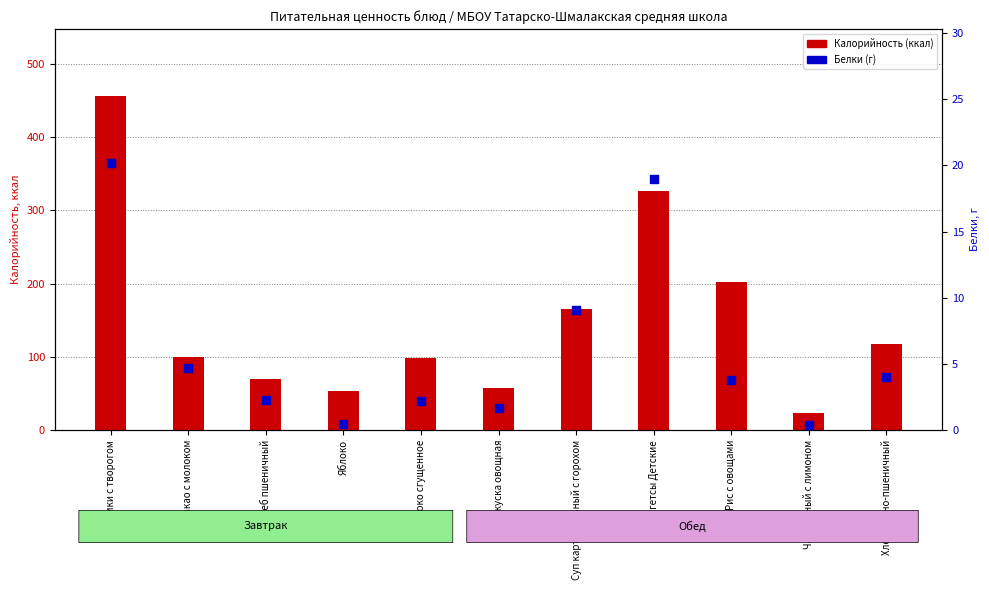

At which category is the sum across all series the highest?

Вареники с творогом